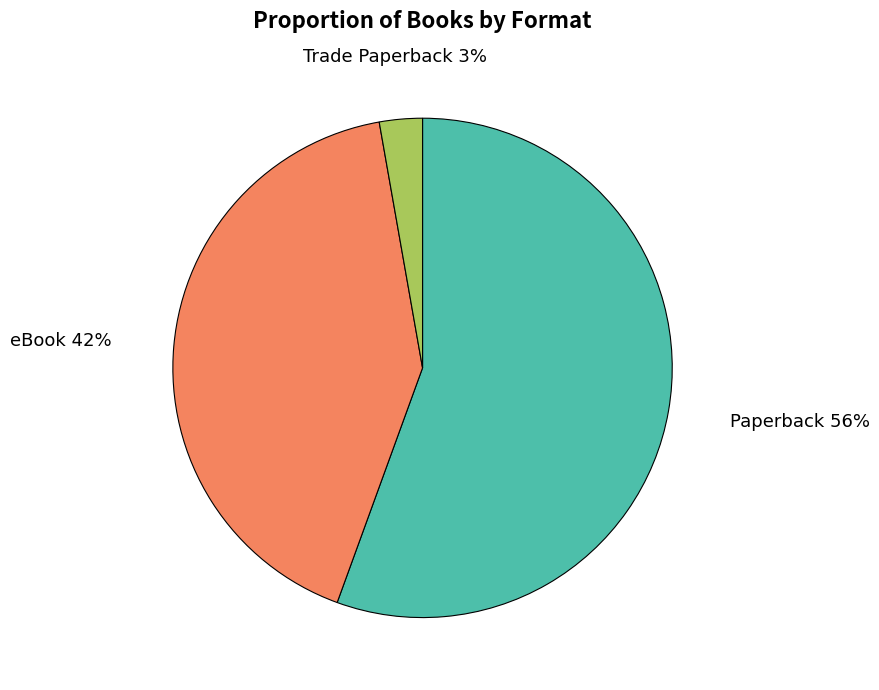

True or false: Trade Paperback accounts for 3% of the total.

True